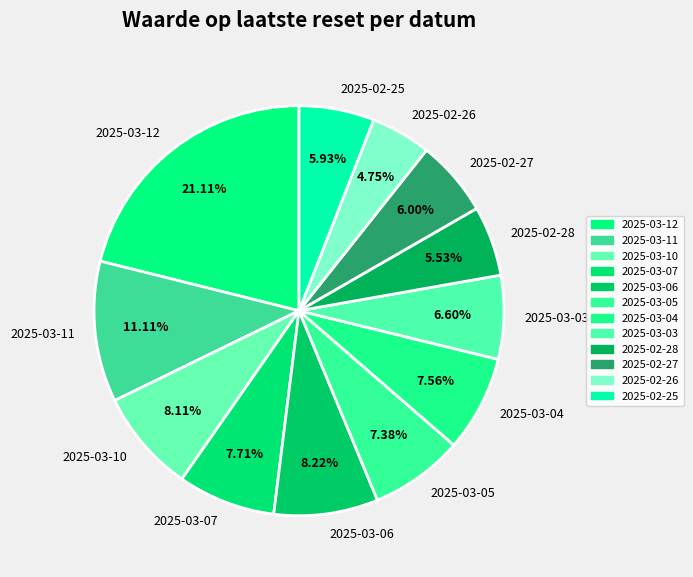

Combined, do 2025-03-04 and 2025-02-26 account for over 50%?

No